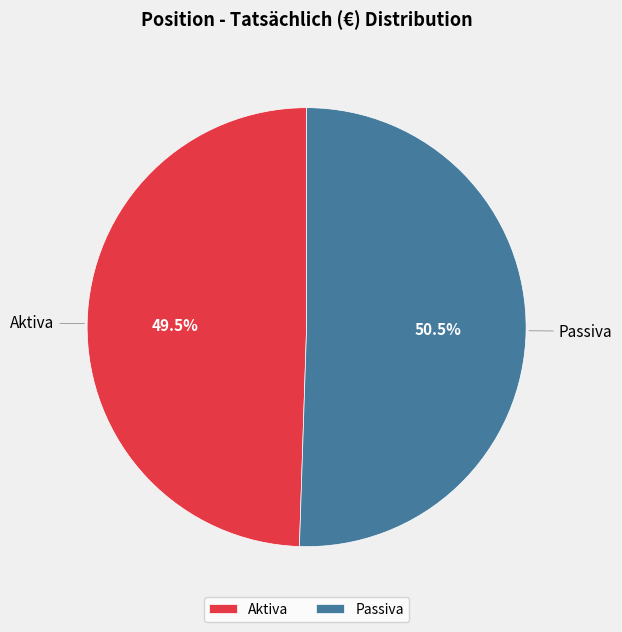

To the nearest percent, what is the combined percentage of Aktiva and Passiva?

100%